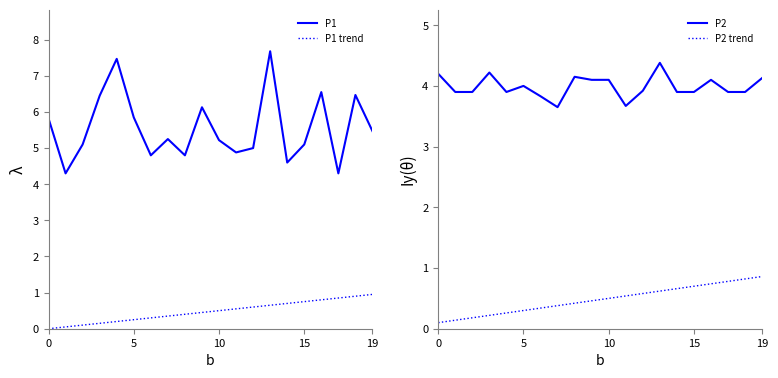

Which series has the largest total across all categories?

P1